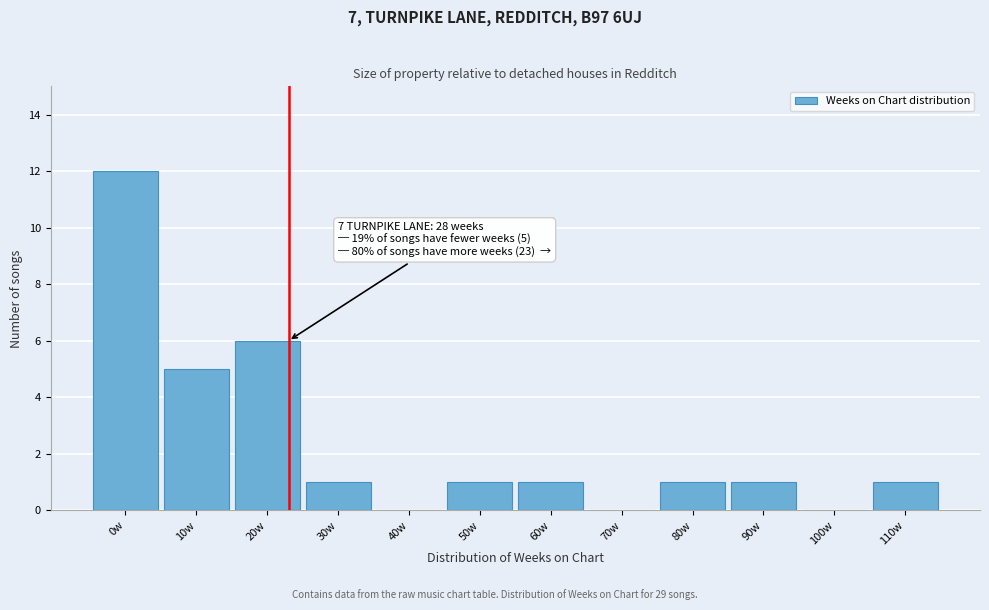

Reading left to right, what are all the values shown in this chart?

0w=12	10w=5	20w=6	30w=1	40w=0	50w=1	60w=1	70w=0	80w=1	90w=1	100w=0	110w=1